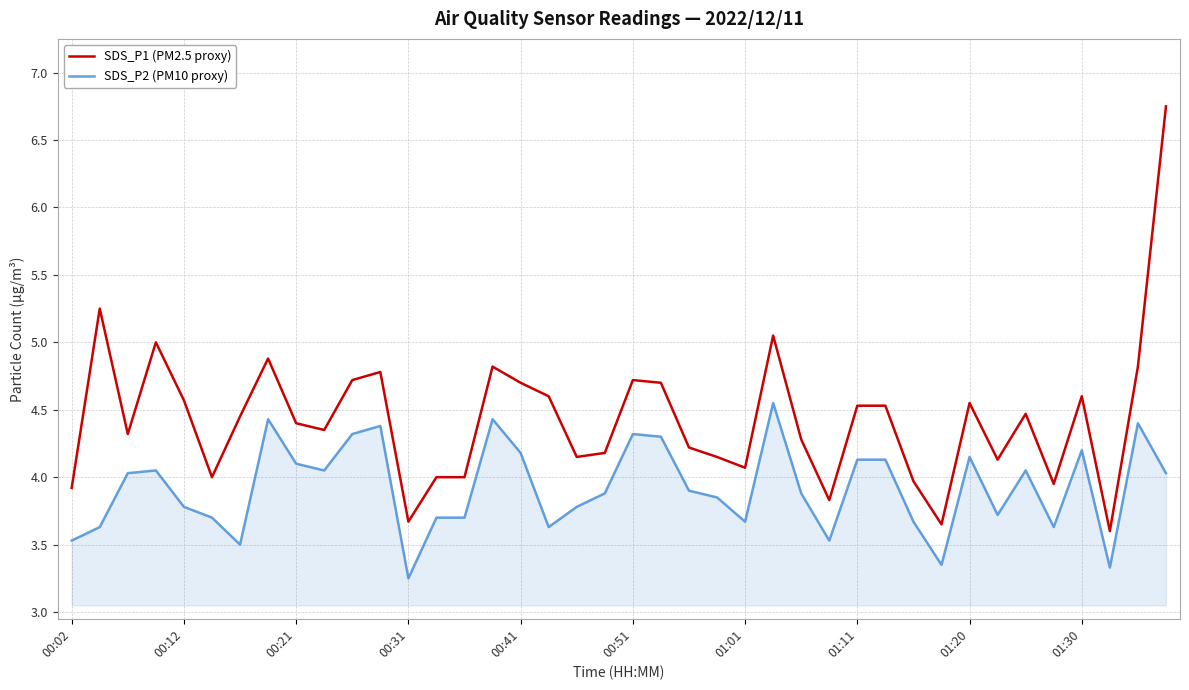

What are all the series names shown in the legend?

SDS_P1 (PM2.5 proxy), SDS_P2 (PM10 proxy)